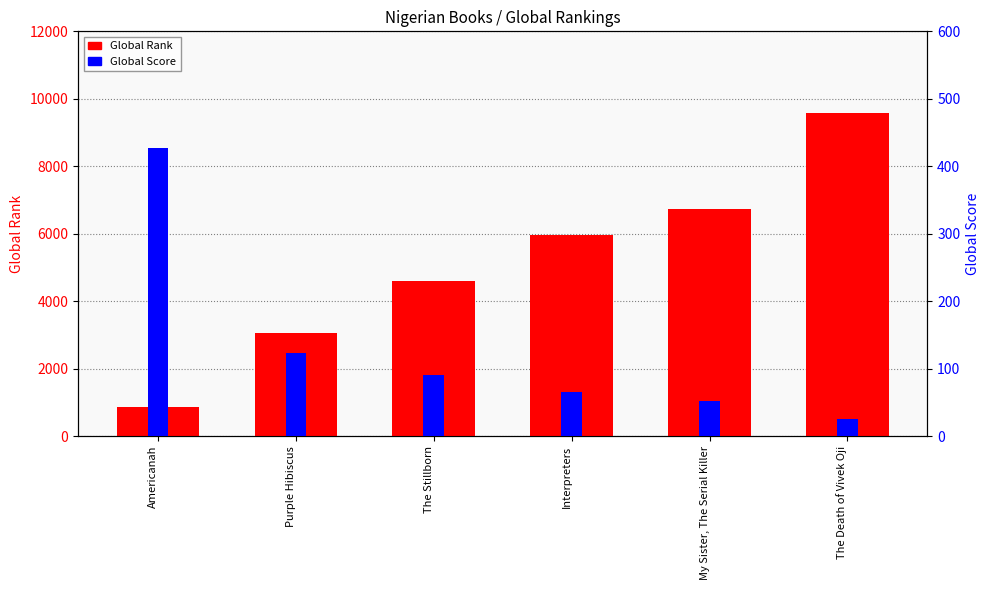

Are the bars grouped side by side (vs. stacked)?

Yes